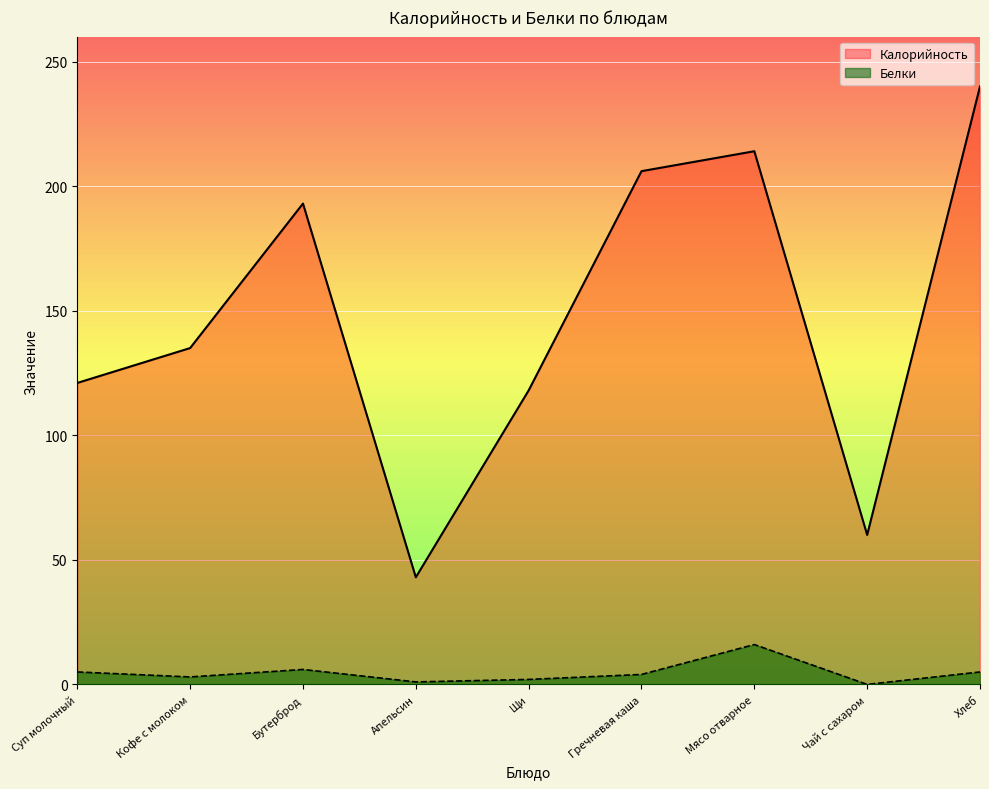

What is the maximum value for Белки?

16